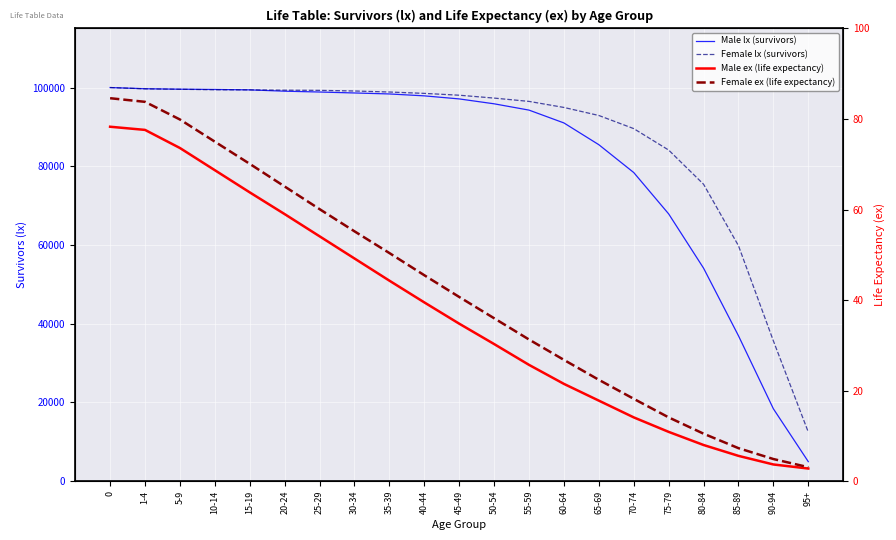

What is the spread (max minus min) of values at 1-4?

99618.4